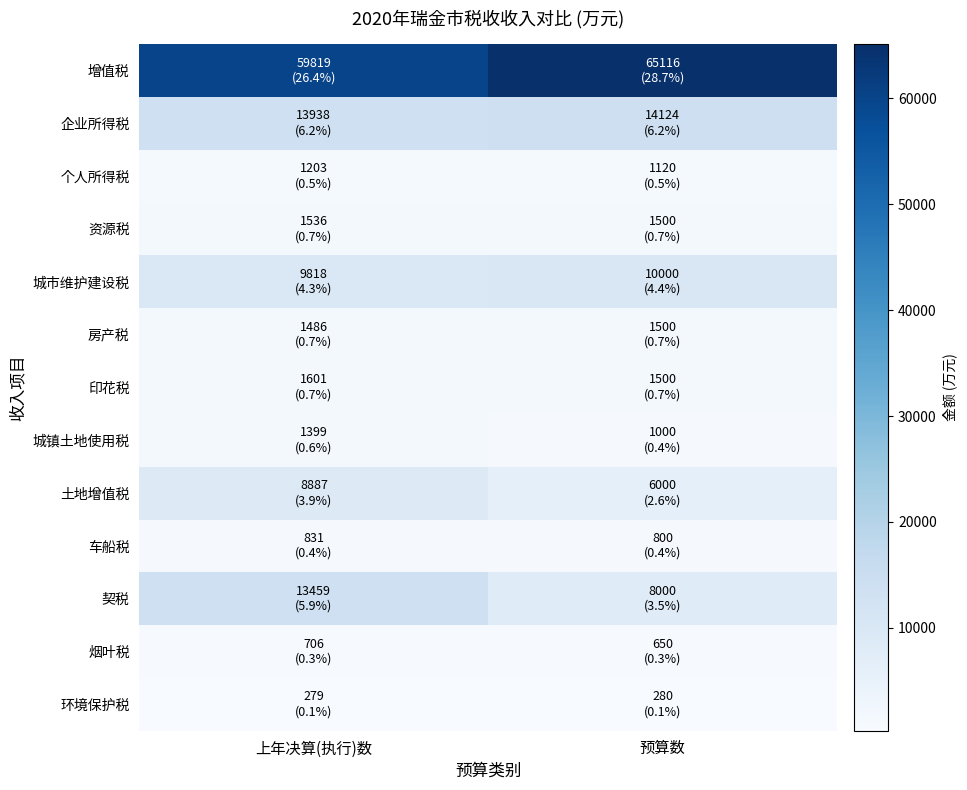

Reading right to left, what are all the values shown in this chart?

增值税: 预算数=65116	上年决算(执行)数=59819
企业所得税: 预算数=14124	上年决算(执行)数=13938
个人所得税: 预算数=1120	上年决算(执行)数=1203
资源税: 预算数=1500	上年决算(执行)数=1536
城市维护建设税: 预算数=10000	上年决算(执行)数=9818
房产税: 预算数=1500	上年决算(执行)数=1486
印花税: 预算数=1500	上年决算(执行)数=1601
城镇土地使用税: 预算数=1000	上年决算(执行)数=1399
土地增值税: 预算数=6000	上年决算(执行)数=8887
车船税: 预算数=800	上年决算(执行)数=831
契税: 预算数=8000	上年决算(执行)数=13459
烟叶税: 预算数=650	上年决算(执行)数=706
环境保护税: 预算数=280	上年决算(执行)数=279